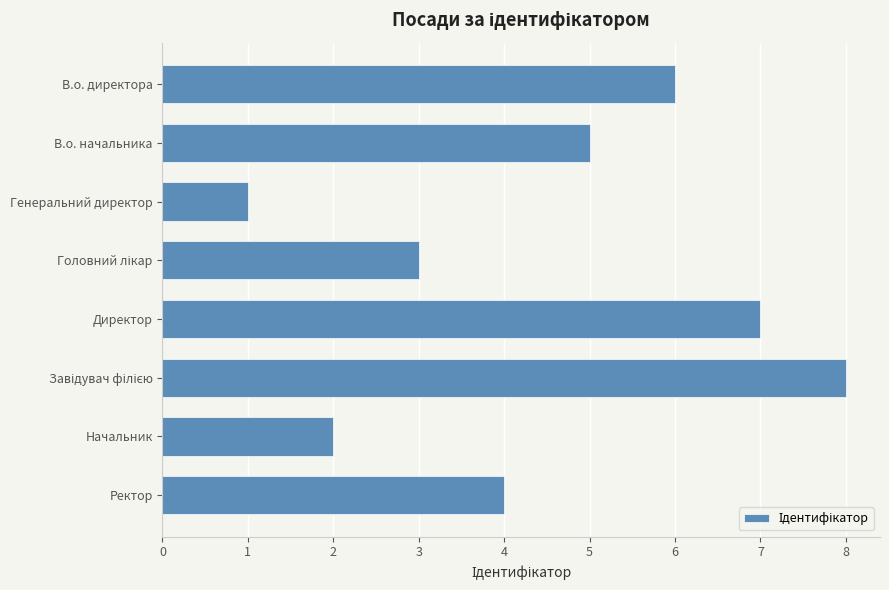

Where is the data nearest to the value 4?

Ректор